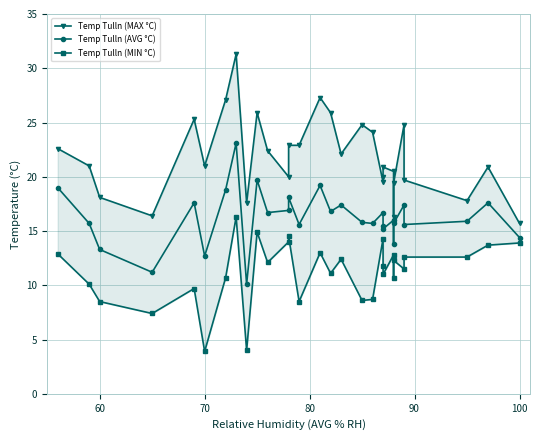

Reading left to right, list all the values displayed in this chart.

Temp Tulln (MAX °C): 22.6	21.0	18.1	16.4	25.3	21.0	27.1	31.3	17.6	25.9	22.4	20.0	22.9	22.9	27.3	25.9	22.1	24.8	24.1	19.5	20.0	20.9	20.5	16.3	19.4	24.8	19.7	17.8	20.9	15.7
Temp Tulln (AVG °C): 19.0	15.7	13.3	11.2	17.6	12.7	18.8	23.1	10.1	19.7	16.7	16.9	18.1	15.6	19.2	16.8	17.4	15.8	15.7	16.7	15.5	15.2	16.0	13.8	15.7	17.4	15.6	15.9	17.6	14.4
Temp Tulln (MIN °C): 12.9	10.1	8.5	7.4	9.7	3.9	10.7	16.3	4.0	14.9	12.1	14.0	14.5	8.5	13.0	11.1	12.4	8.6	8.7	14.3	11.8	11.0	12.8	10.7	12.3	11.5	12.6	12.6	13.7	13.9